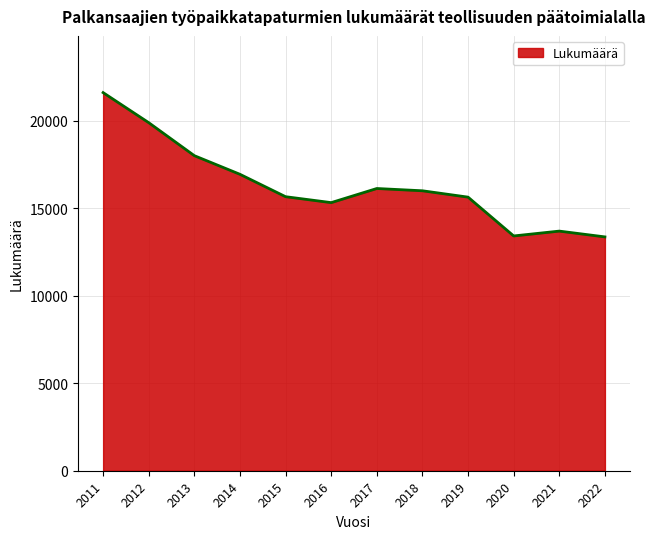

How many interior local peaks (higher than both neighbors) does the data have?

2